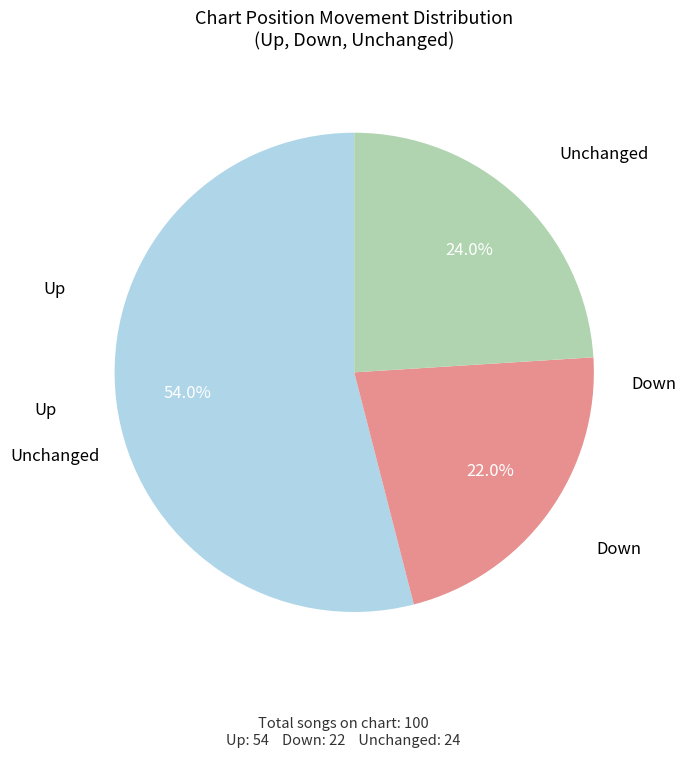

Does any single category account for the majority?

Yes